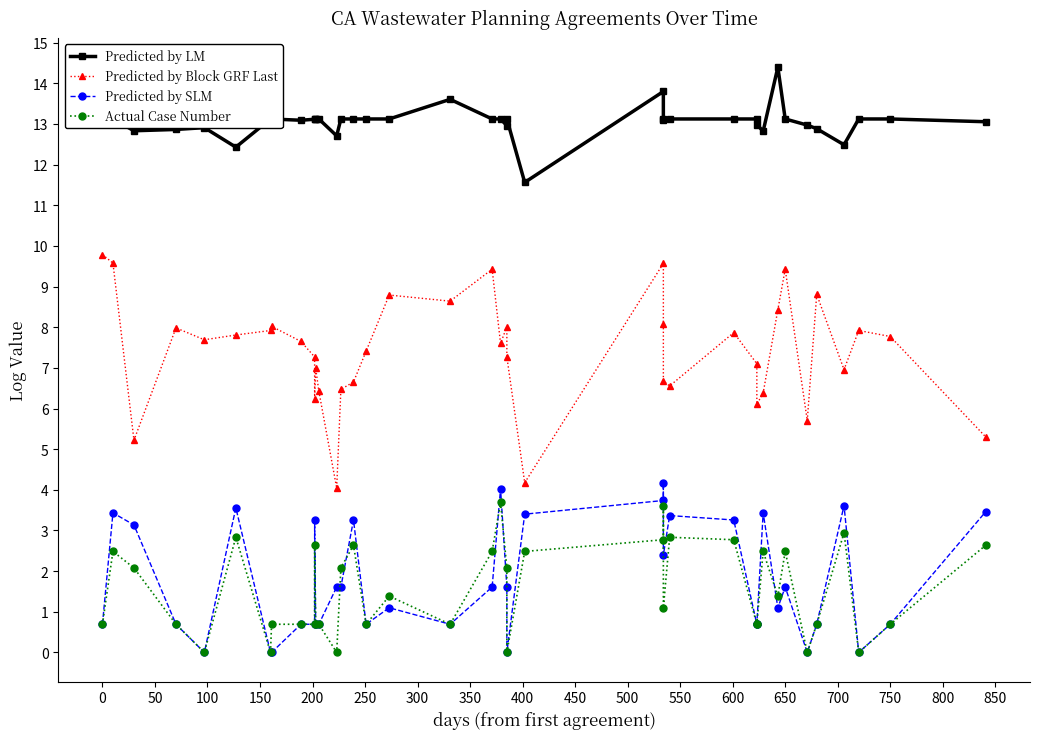

True or false: Predicted by LM and Predicted by SLM cross at least once.

False